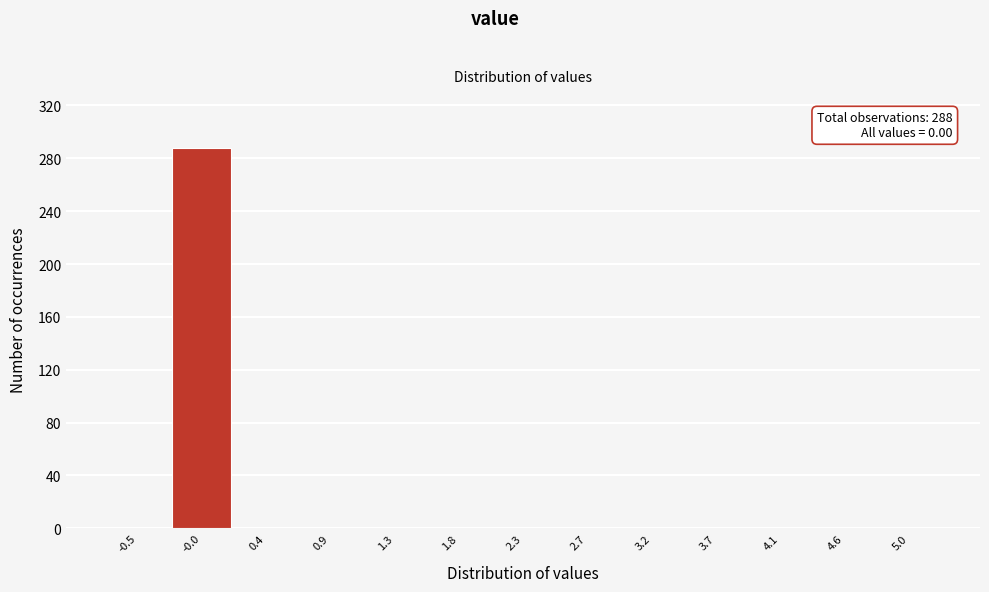

Reading left to right, list all the values displayed in this chart.

-0.5=0	-0.0=288	0.4=0	0.9=0	1.3=0	1.8=0	2.3=0	2.7=0	3.2=0	3.7=0	4.1=0	4.6=0	5.0=0